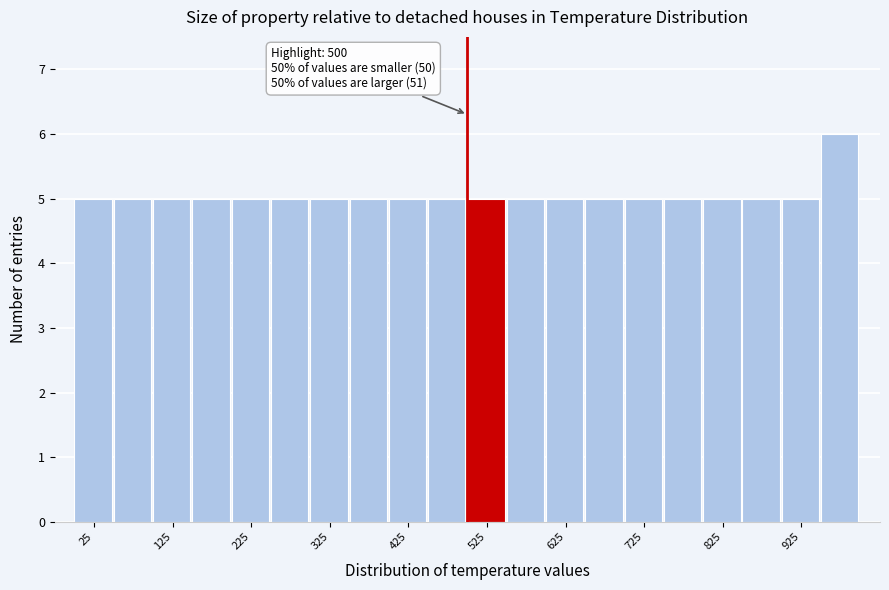

Over which range of the x-axis is the bar tallest?

950 to 1000